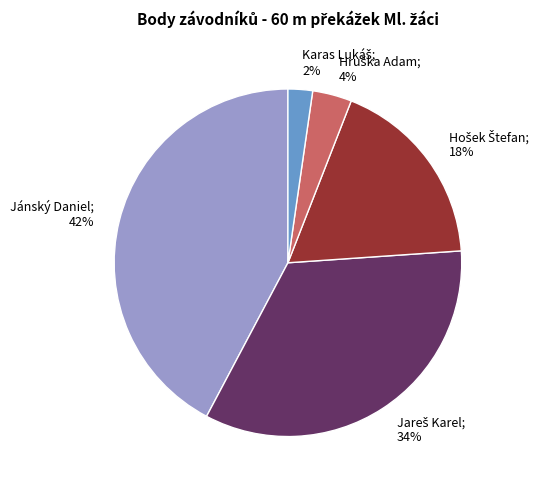

Is there any slice that represents more than half of the pie?

No